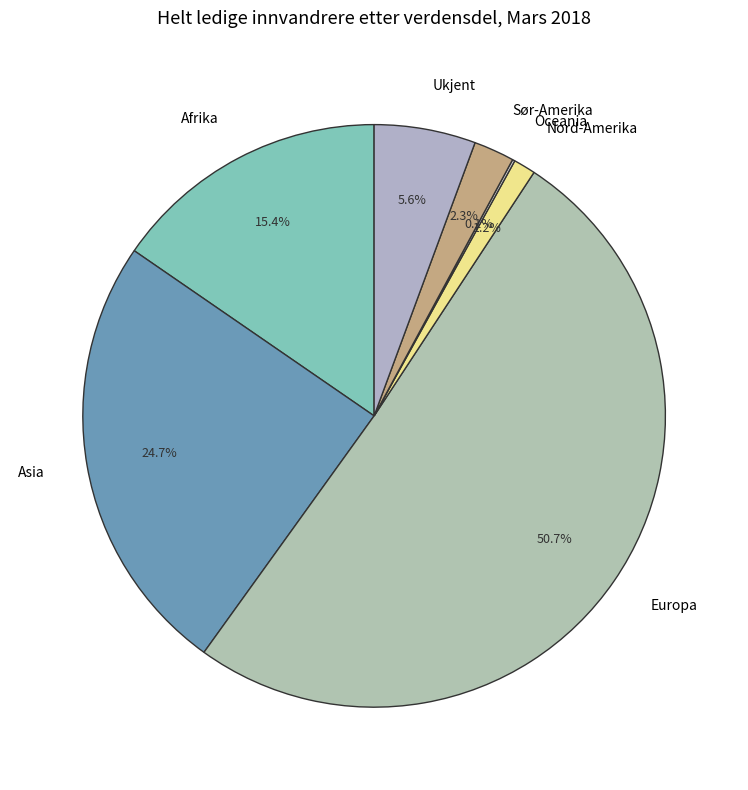

Which category accounts for the majority?

Europa